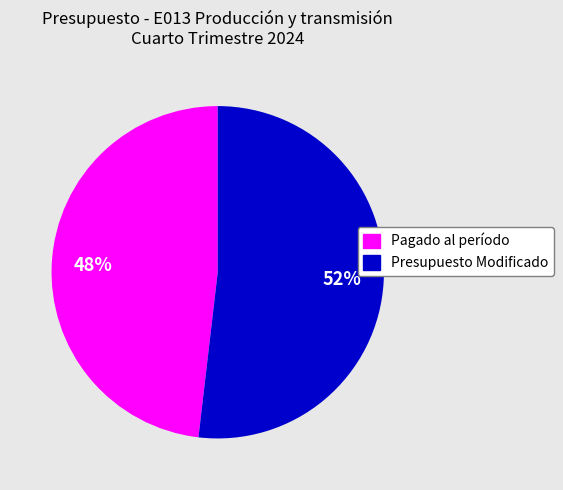

Count the number of slices in the pie.

2